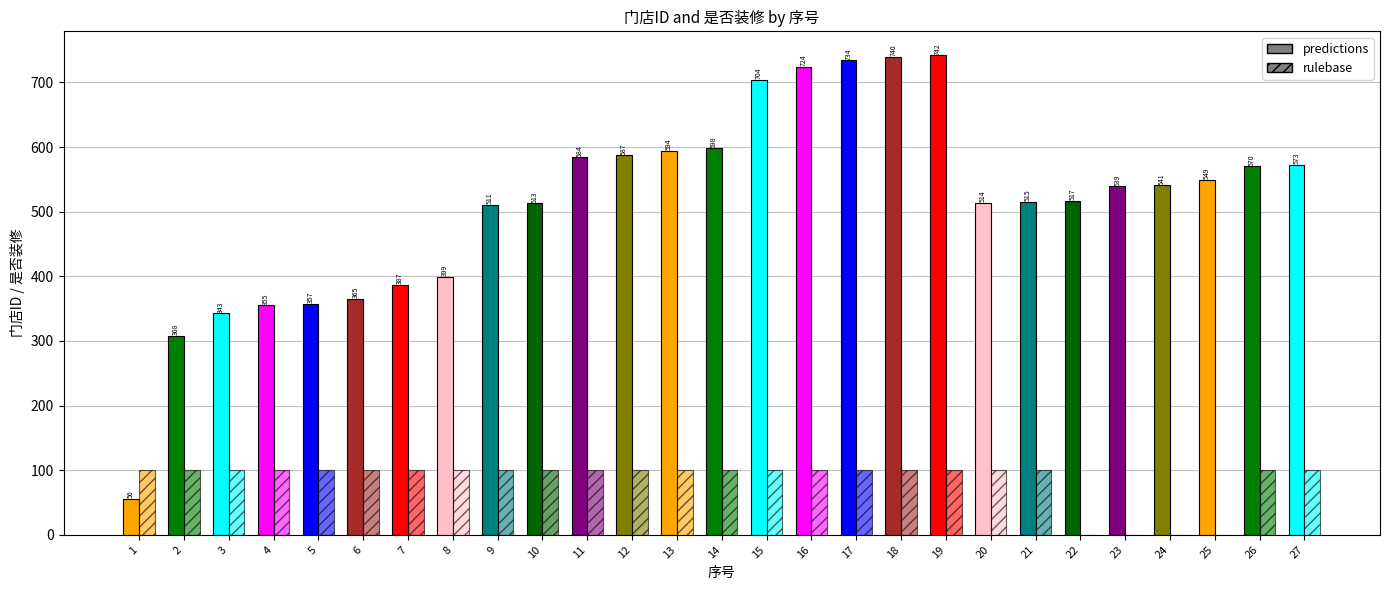

True or false: rulebase has a value of 0 at 20.

False